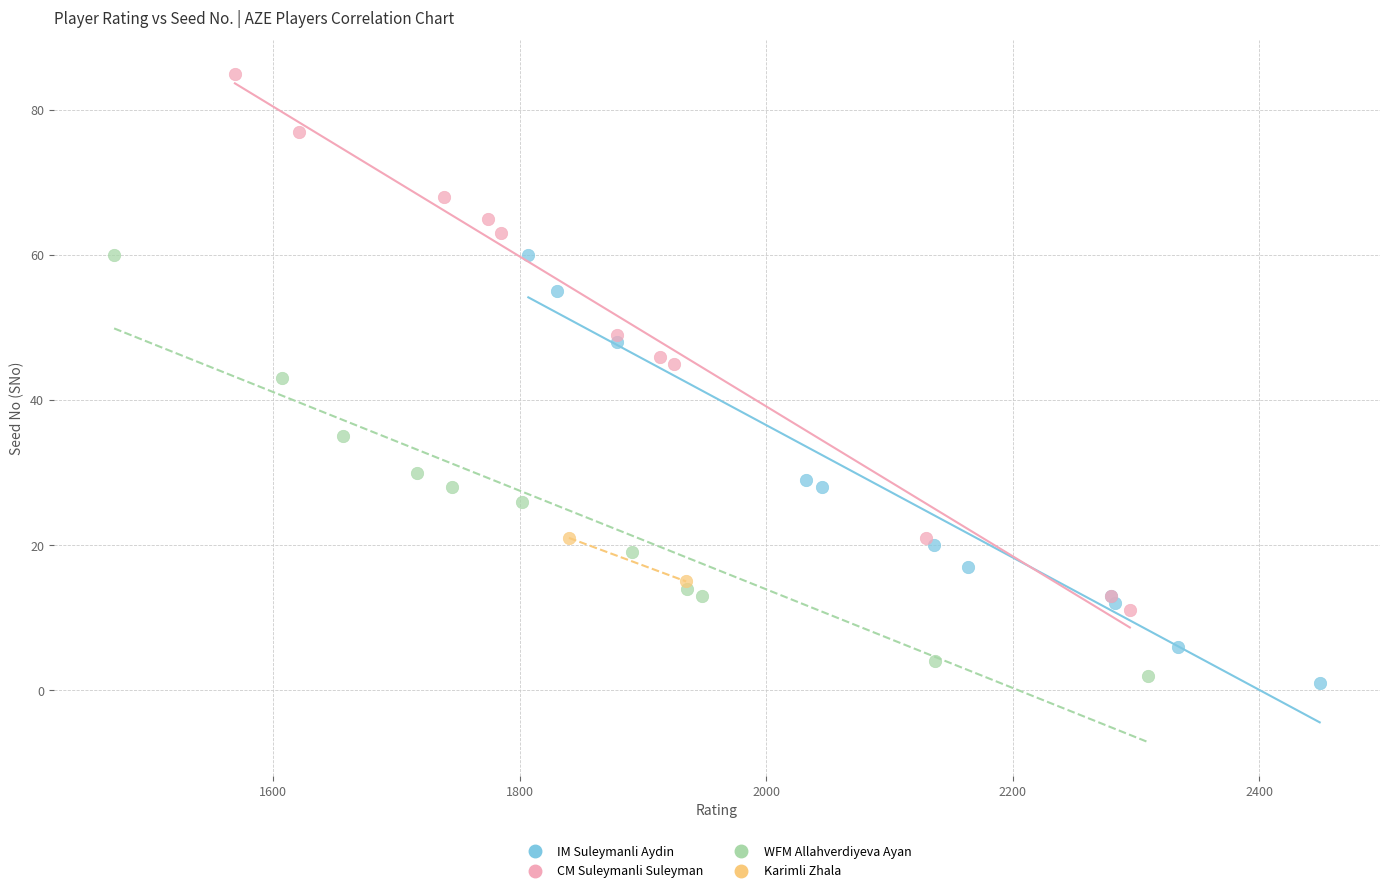

Which series contains the lowest Y value?

IM Suleymanli Aydin